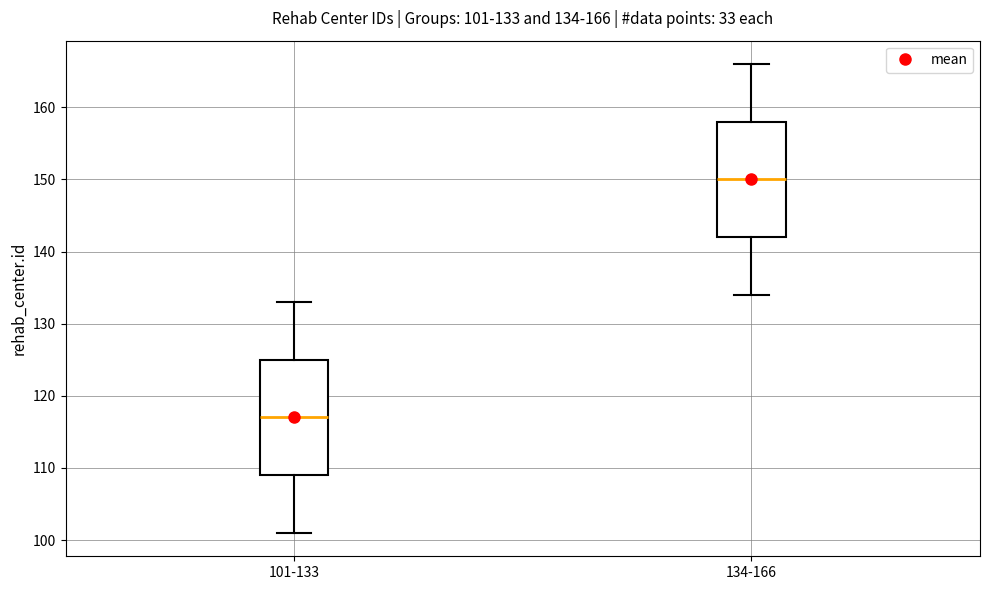

Which box has the highest median line?

134-166